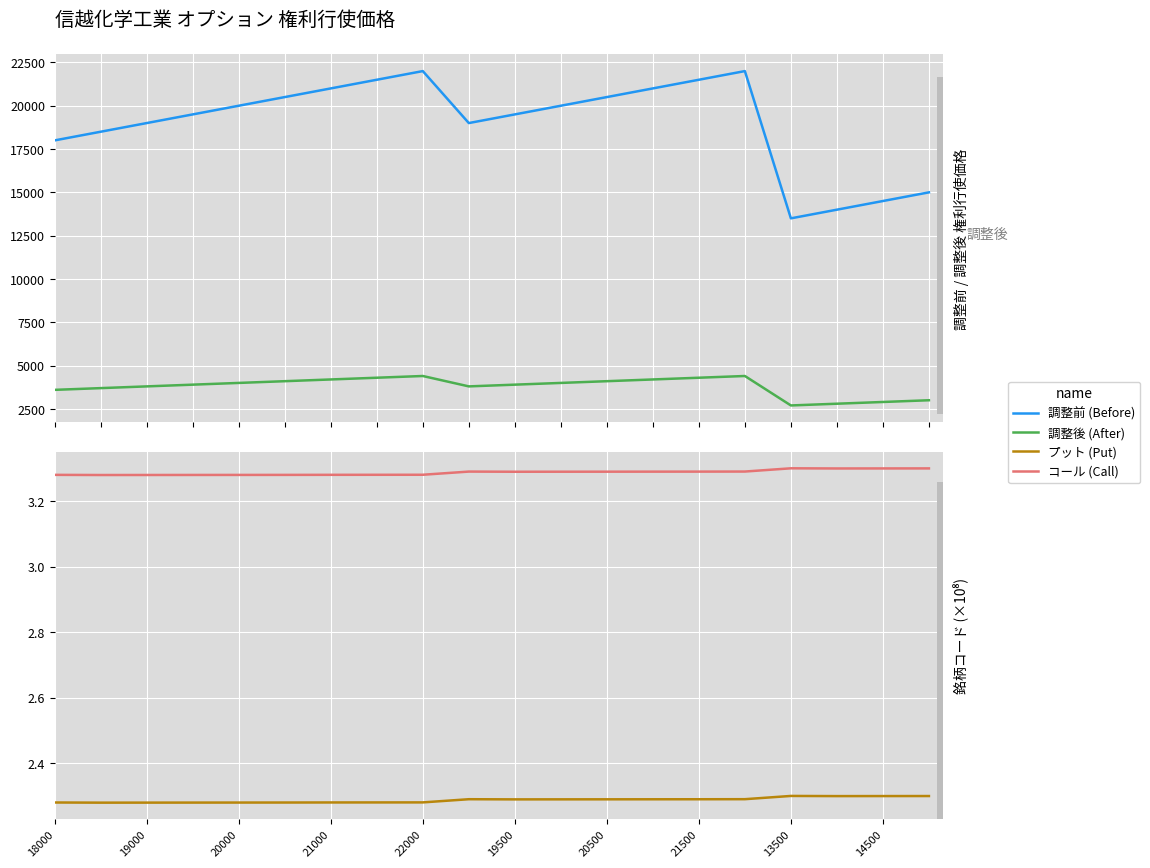

The プット (Put) series shows 3.5 at 19500. True or false?

False